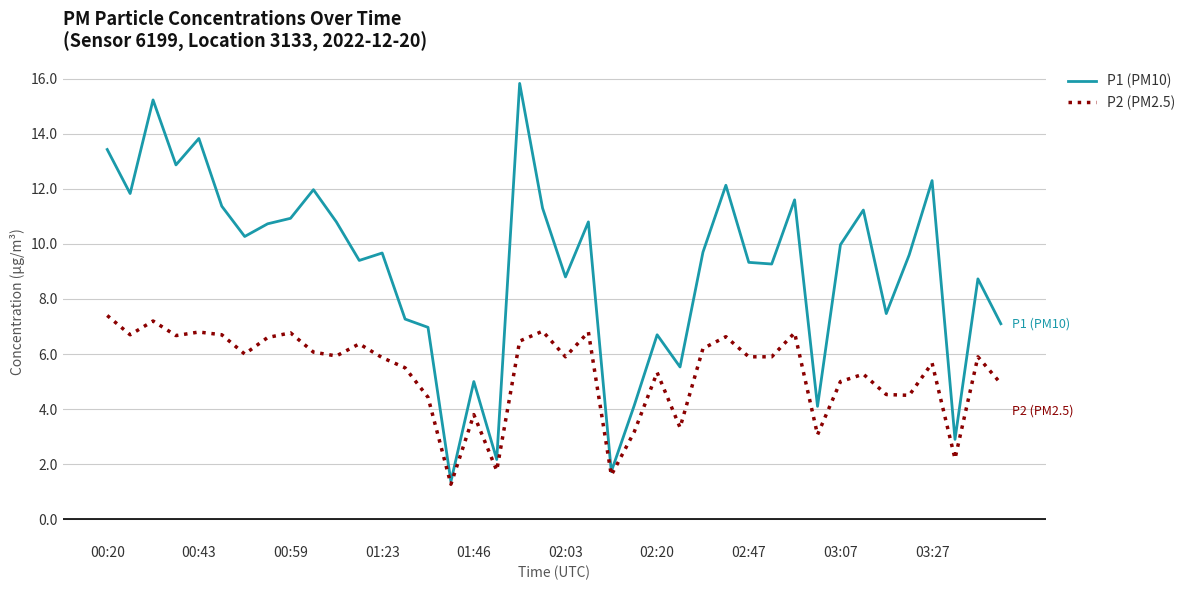

True or false: P2 (PM2.5) has more than 1 interior local peaks.

True